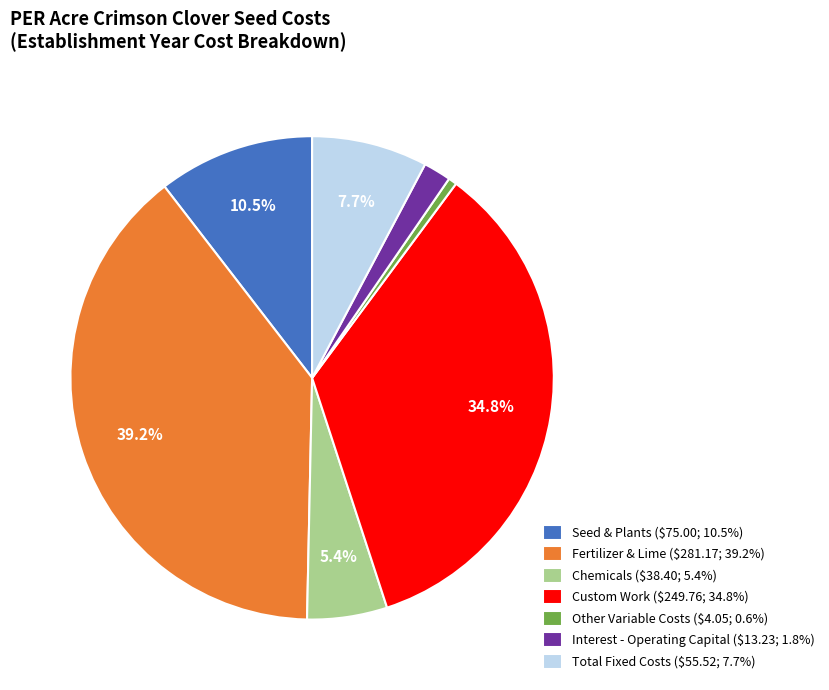

What is the smallest slice in the pie chart?

Other Variable Costs